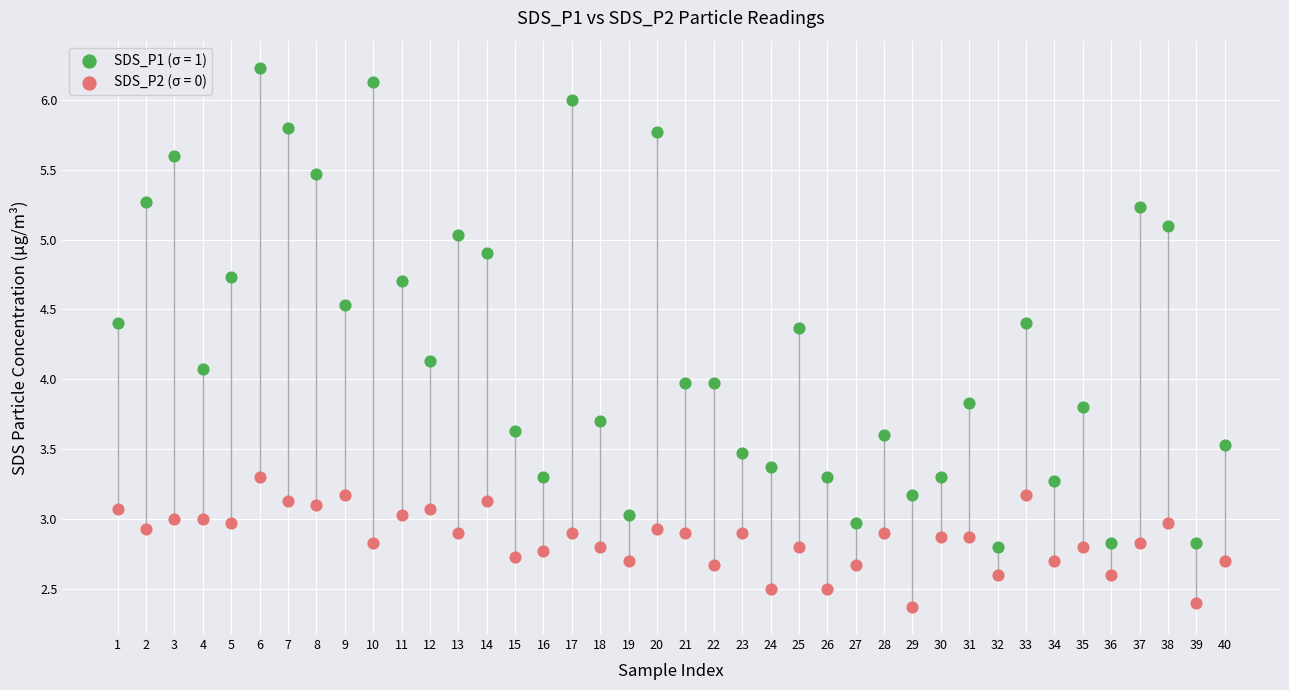

Which series has the largest Y range (max minus min)?

SDS_P1 (σ = 1)